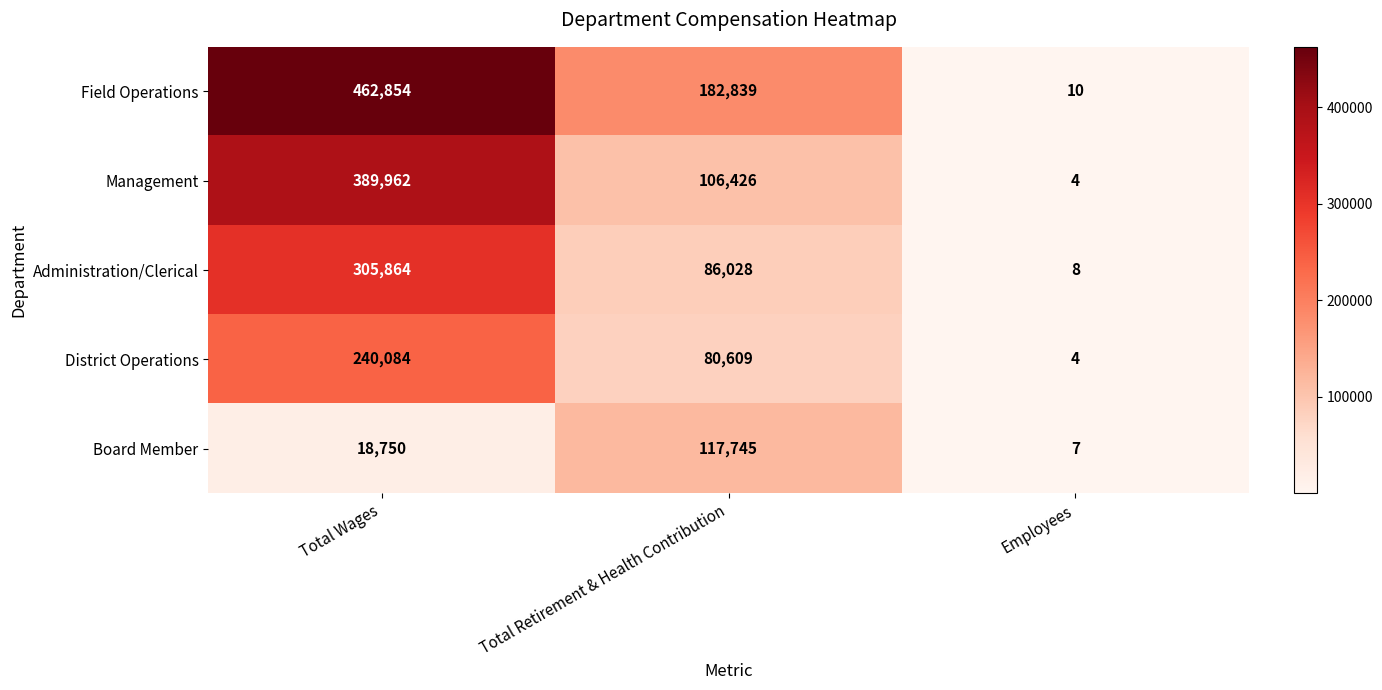

List the labels in order of District Operations value, largest first.

Total Wages, Total Retirement & Health Contribution, Employees